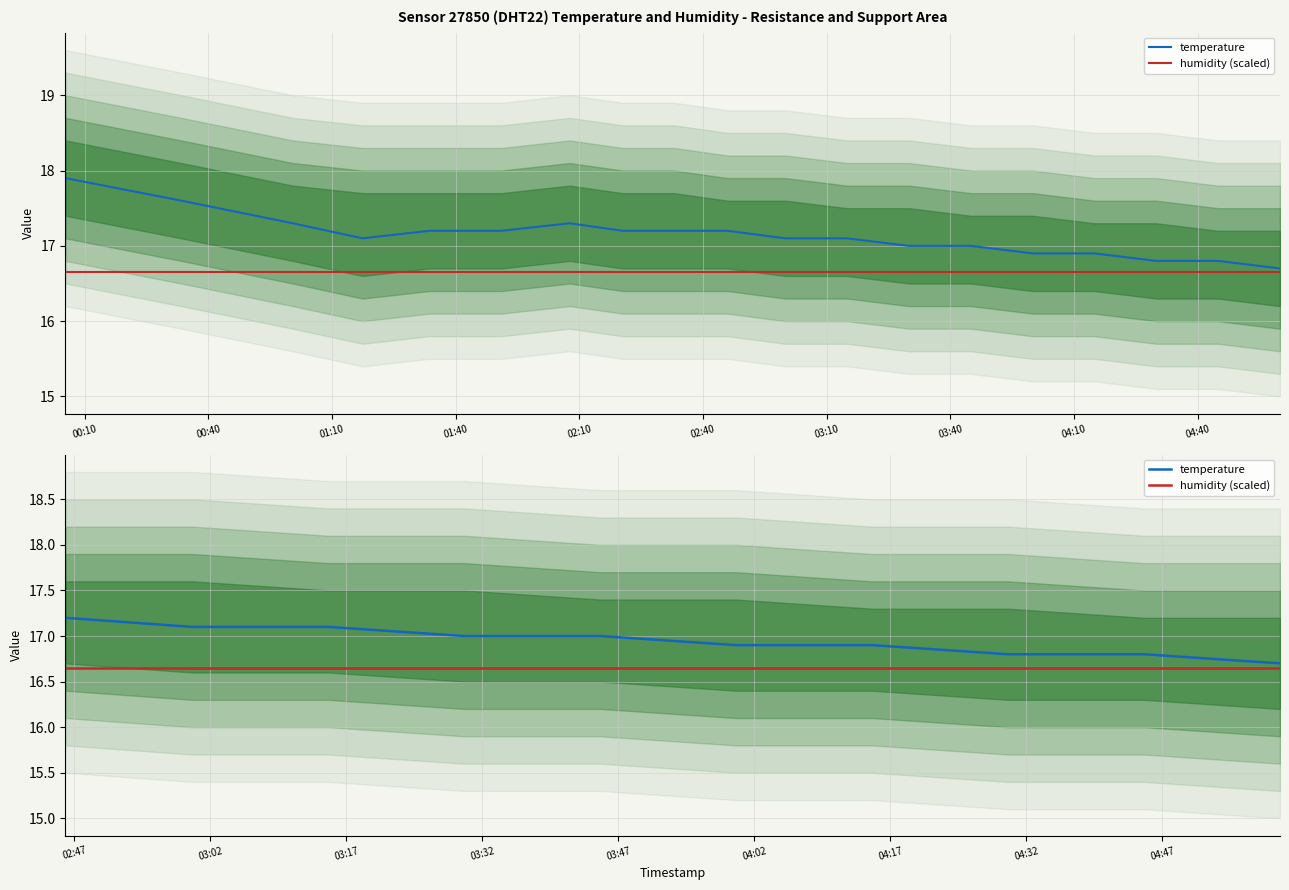

Which series has the largest range (max minus min)?

temperature